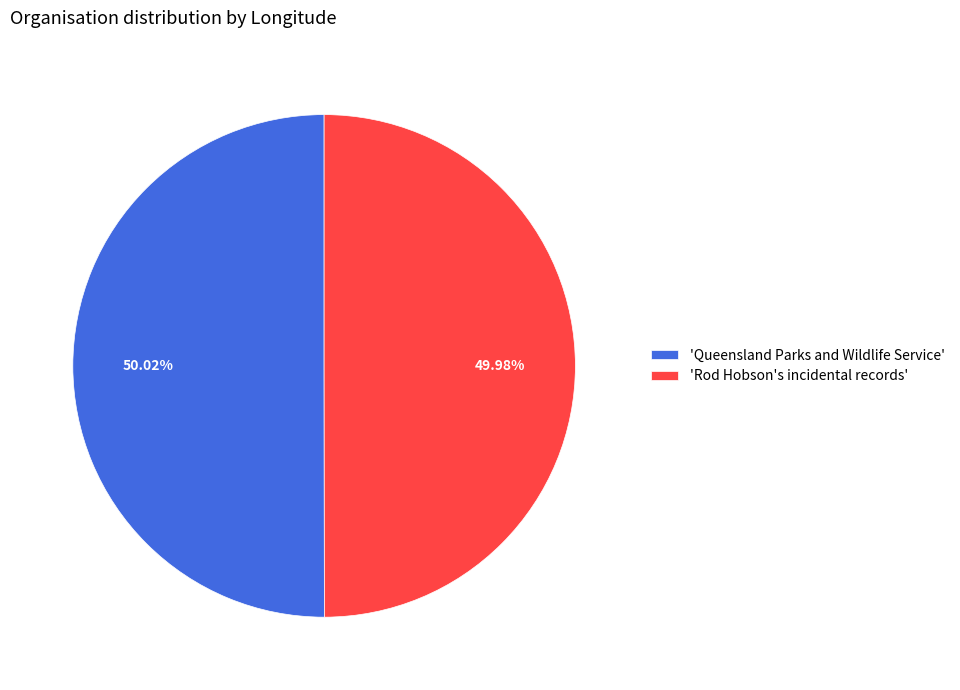

Does any single category account for the majority?

Yes